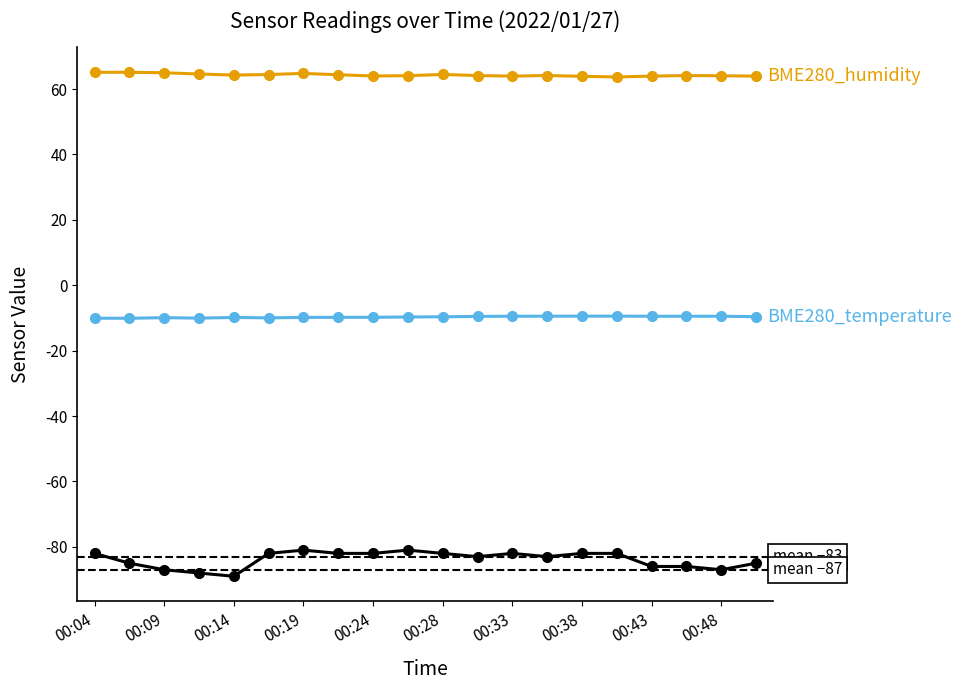

What is the minimum value shown in the chart?

-89.0